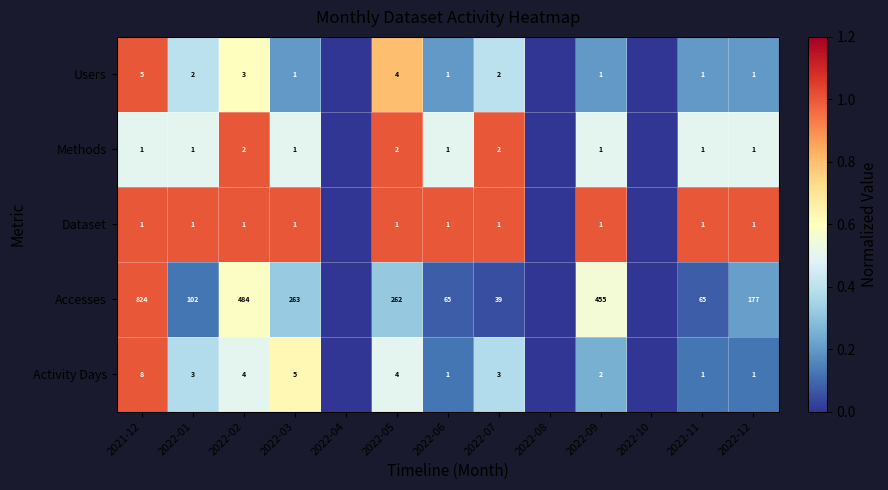

How many distinct data groups are displayed?

5